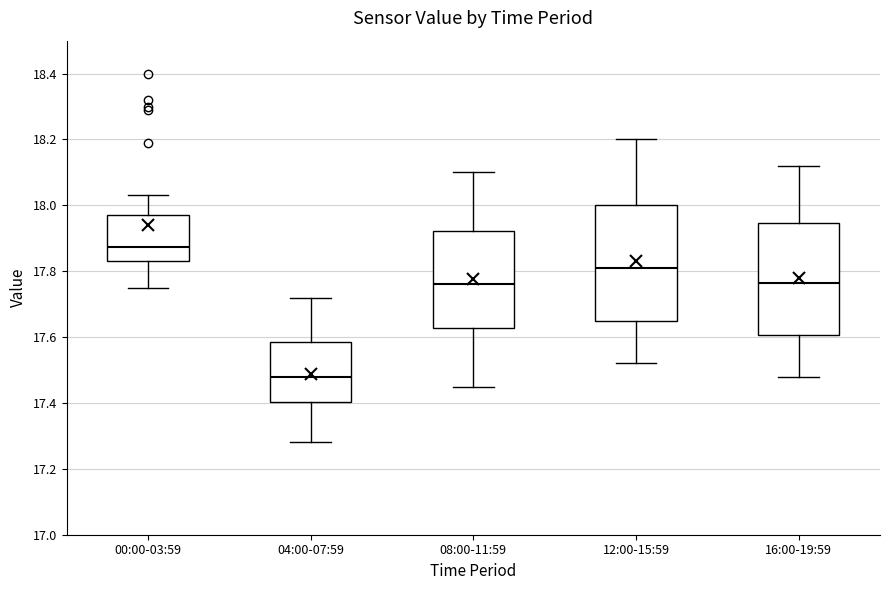

Where is the lower edge of the box for 00:00-03:59 on the y-axis? The values are not printed on the chart, so give them approximately, as read against the axis.

17.84